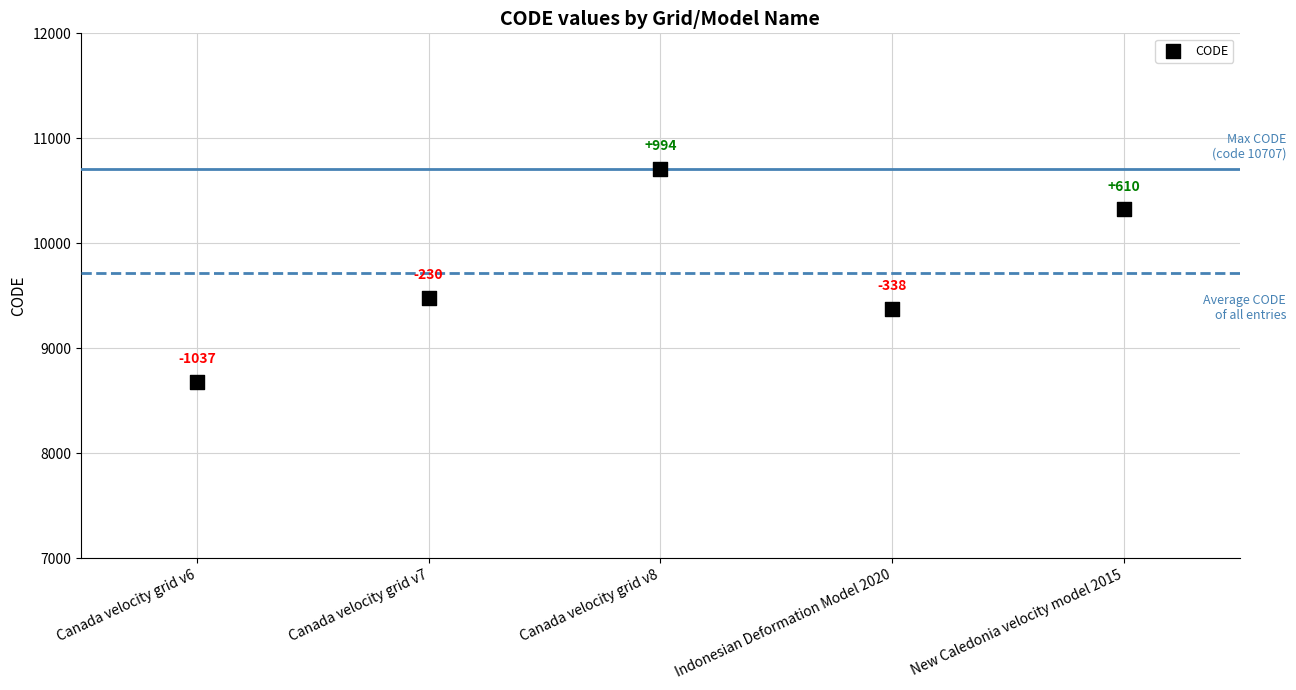

What Y value in the scatter plot is closest to 9691?

9483